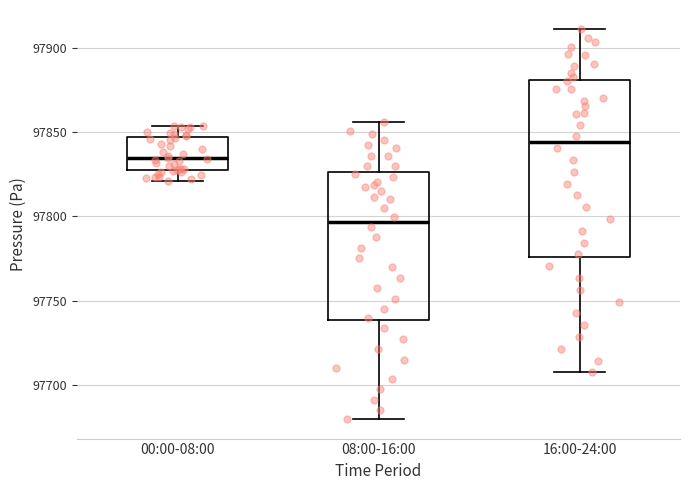

Where is the upper edge of the box for 08:00-16:00 on the y-axis? The values are not printed on the chart, so give them approximately, as read against the axis.

97825